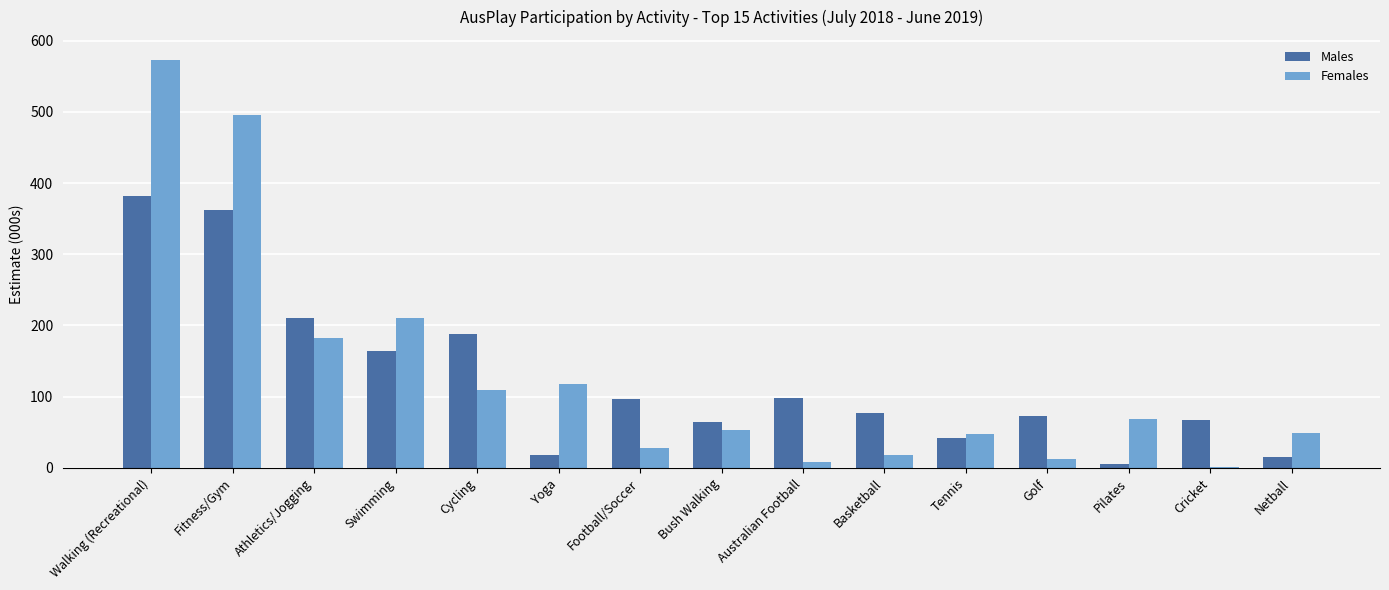

What is the average value of the Females series?

131.6